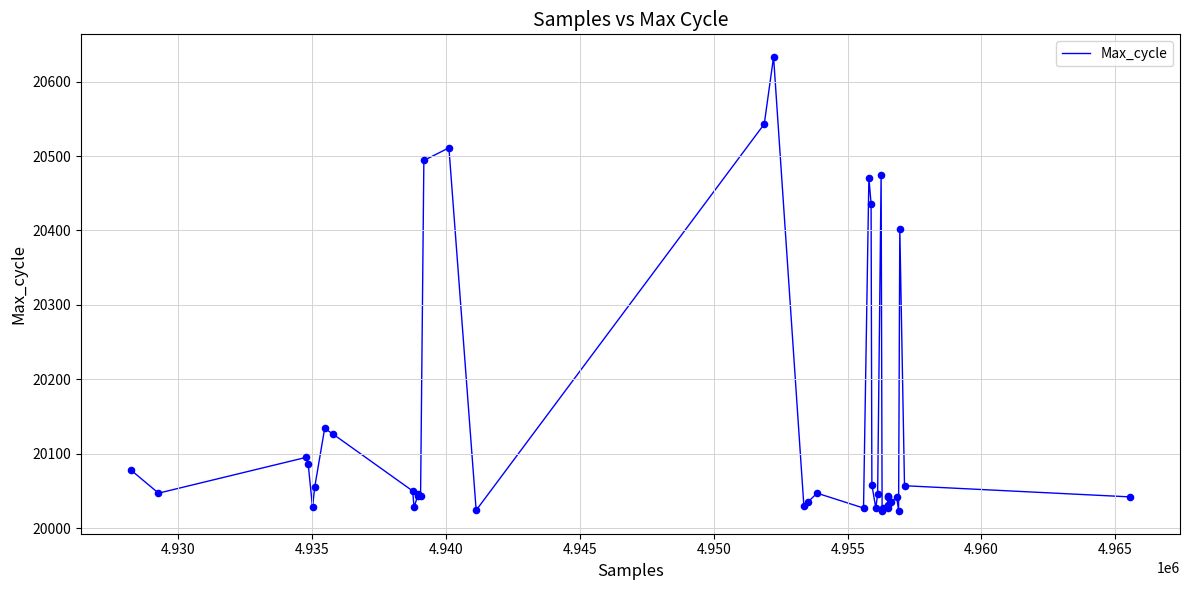

What is the difference between the maximum and minimum values?

610